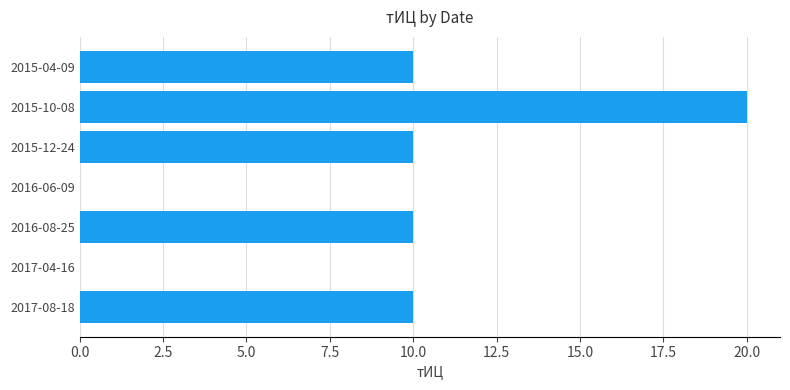

What is the maximum value shown in the chart?

20